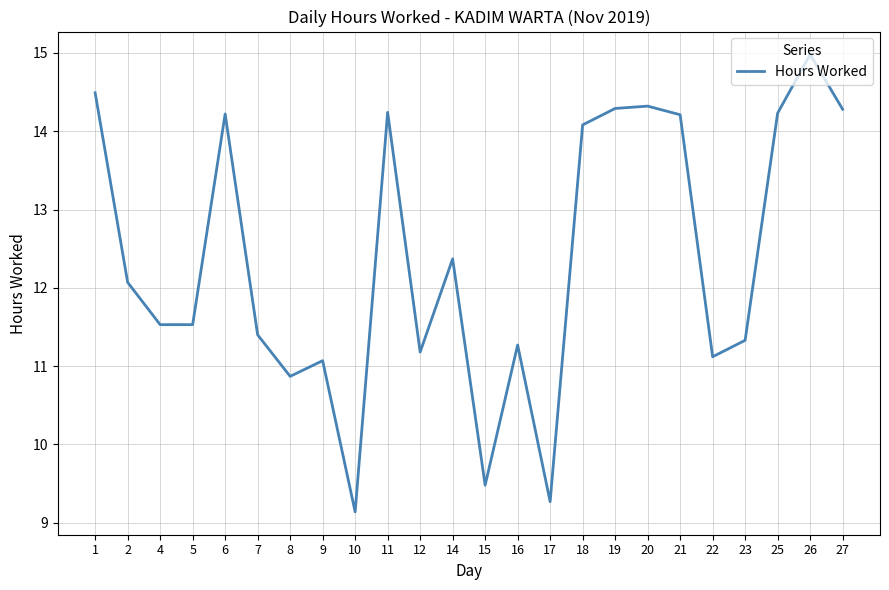

What is the approximate value at 14?

12.4